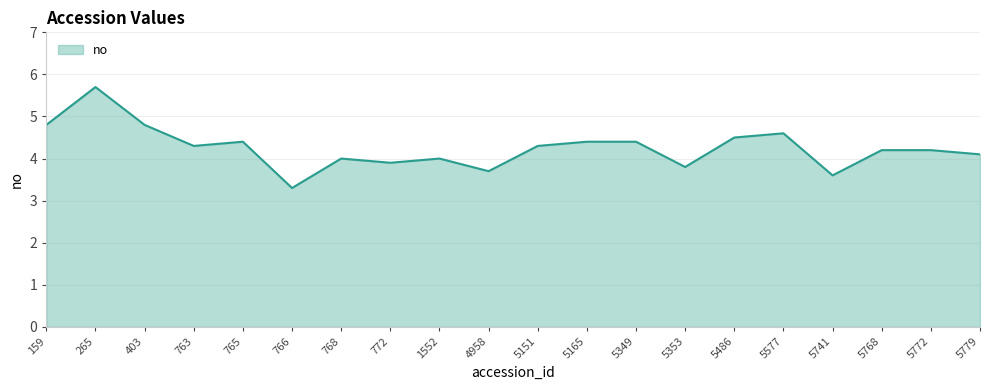

What is the value of the 2nd point from the left?

5.7